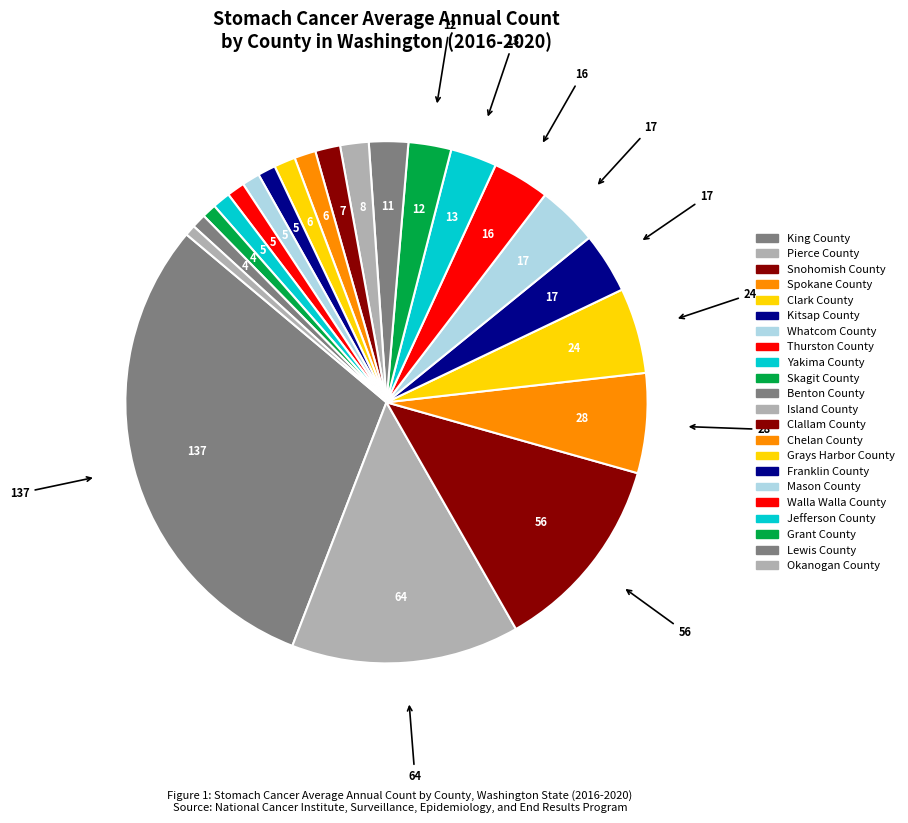

To the nearest percent, what percentage of the pie is Chelan County?

1%